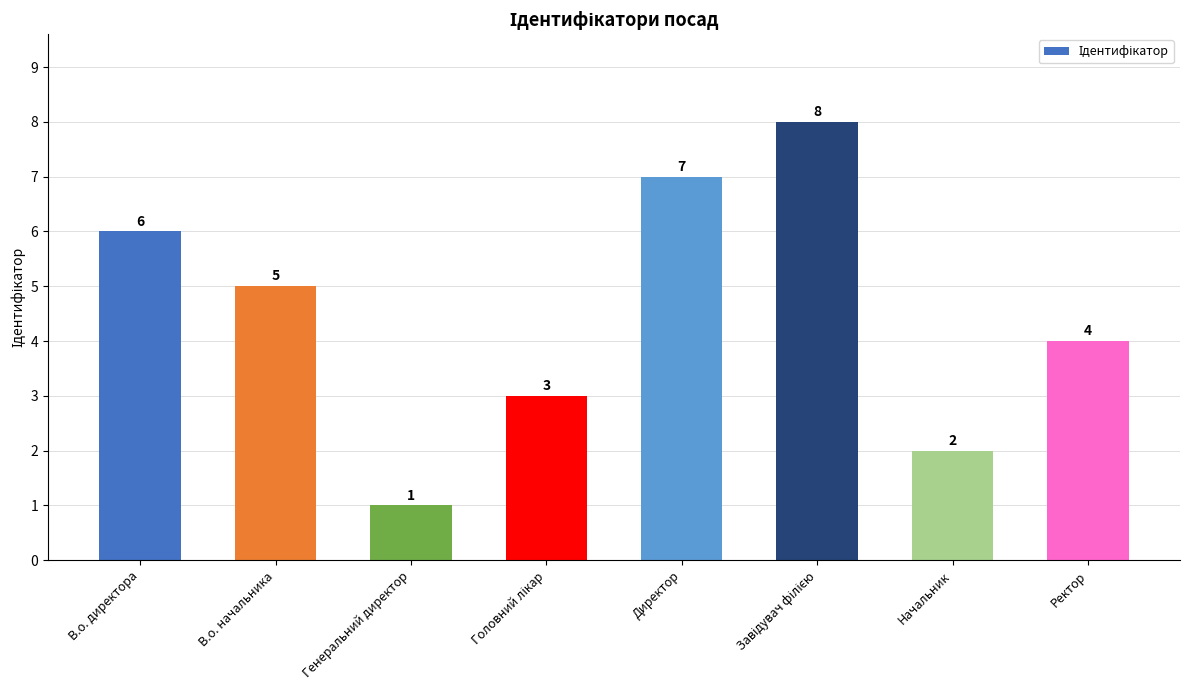

What is the label of the 8th bar from the right?

В.о. директора